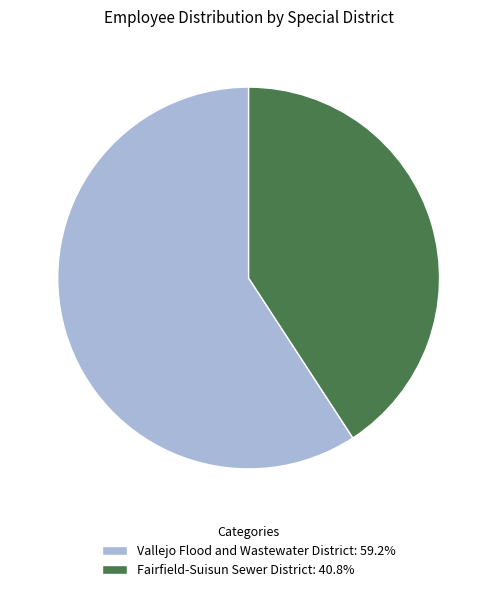

Does Vallejo Flood and Wastewater District account for over 50% of the chart?

Yes